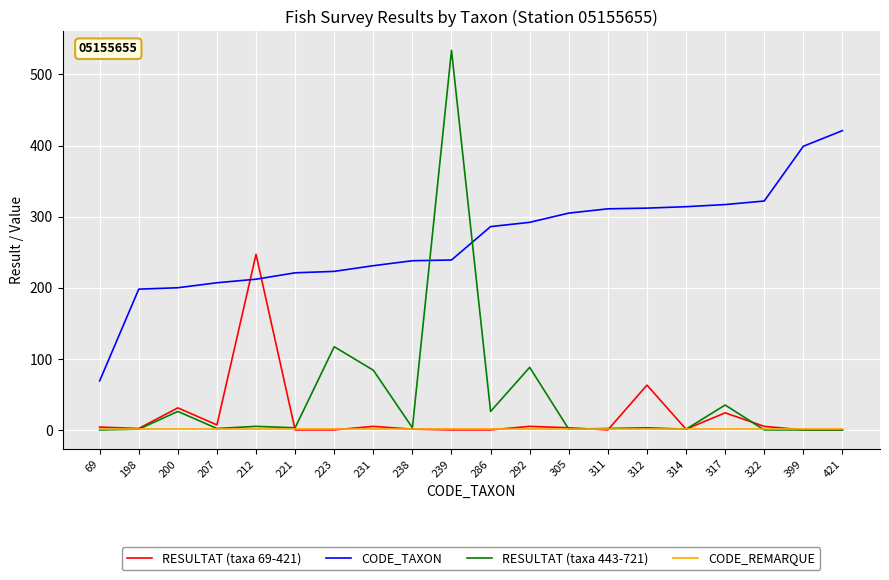

What are all the series names shown in the legend?

RESULTAT (taxa 69-421), CODE_TAXON, RESULTAT (taxa 443-721), CODE_REMARQUE